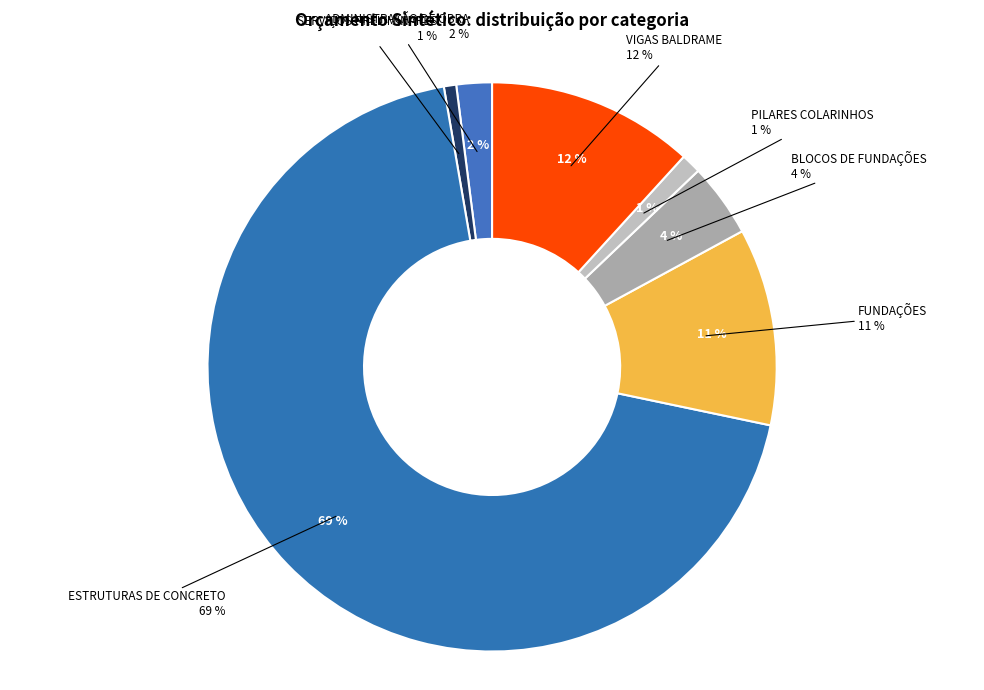

Does ESTRUTURAS DE CONCRETO represent more than half of the total?

Yes